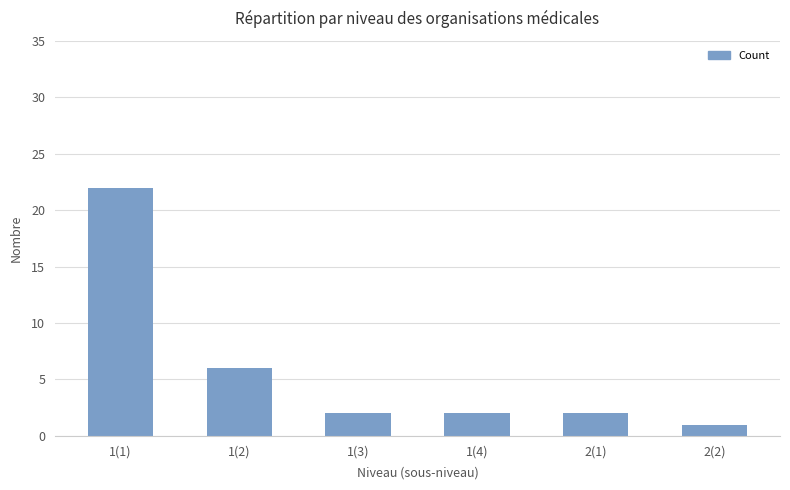

What is the ratio of the value at 1(3) to the value at 1(2)?

0.3